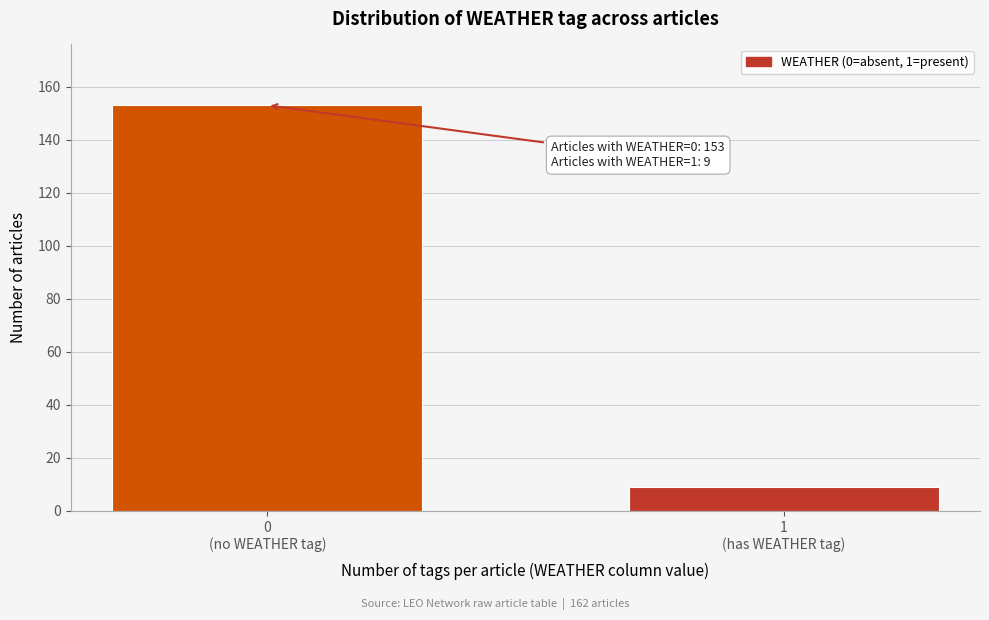

Reading left to right, transcribe all the data shown in this chart.

153	9